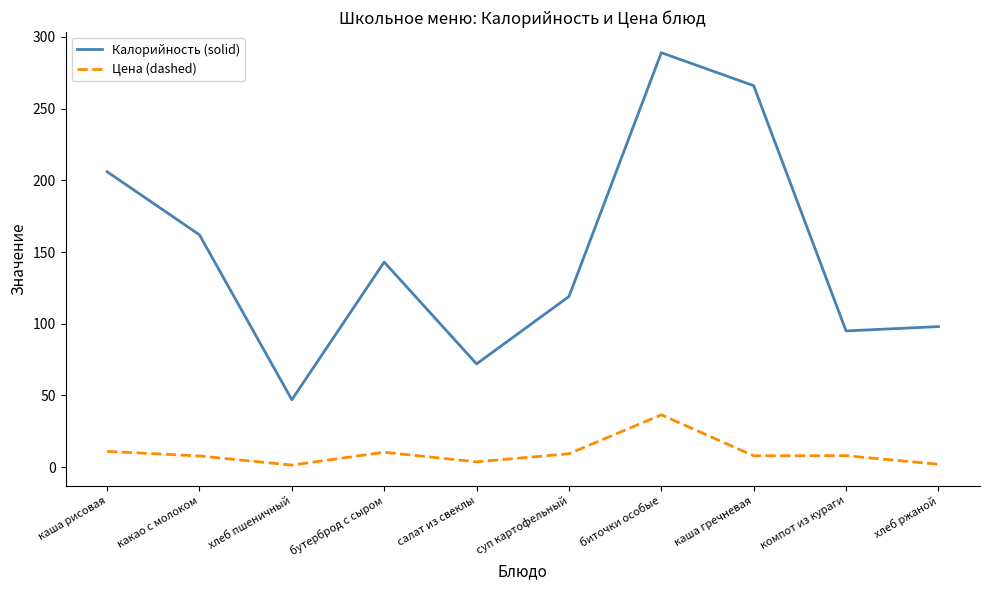

True or false: Цена (dashed) and Калорийность (solid) cross at least once.

False